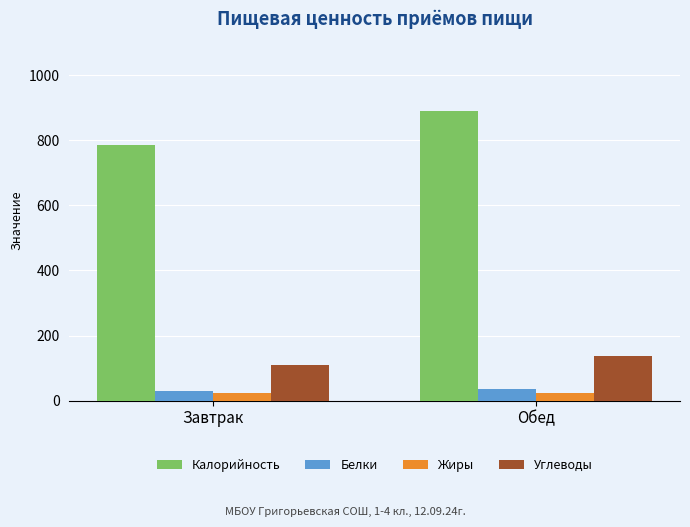

What position from the right is Обед?

1